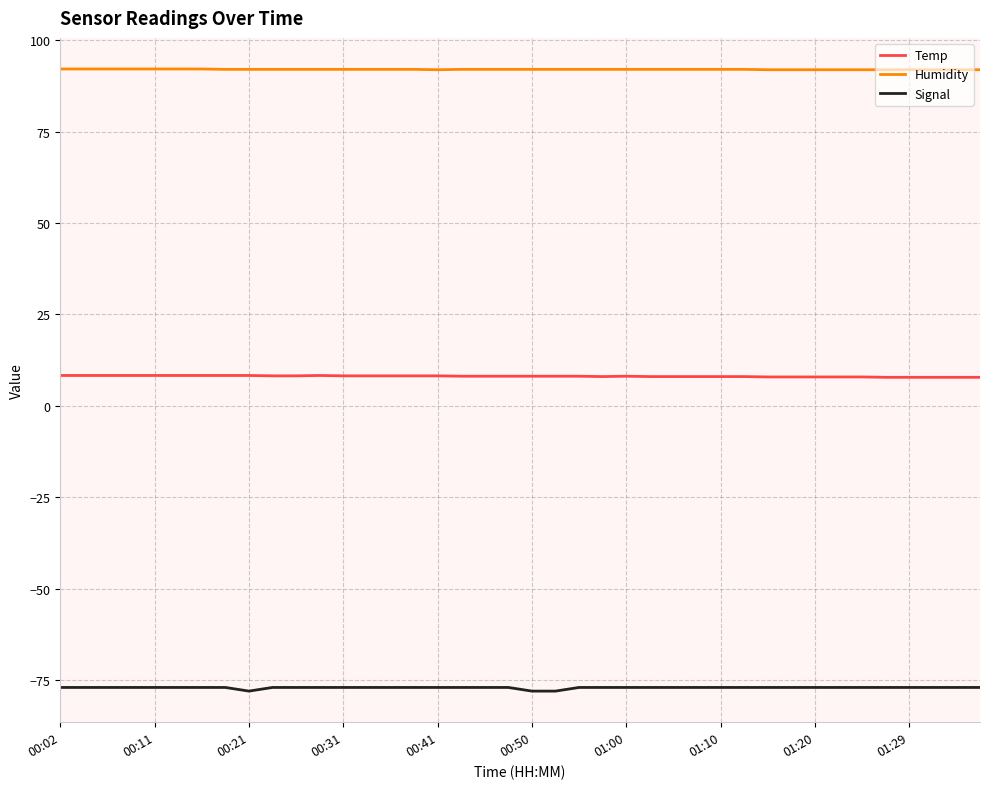

Which series has the largest total across all categories?

Humidity